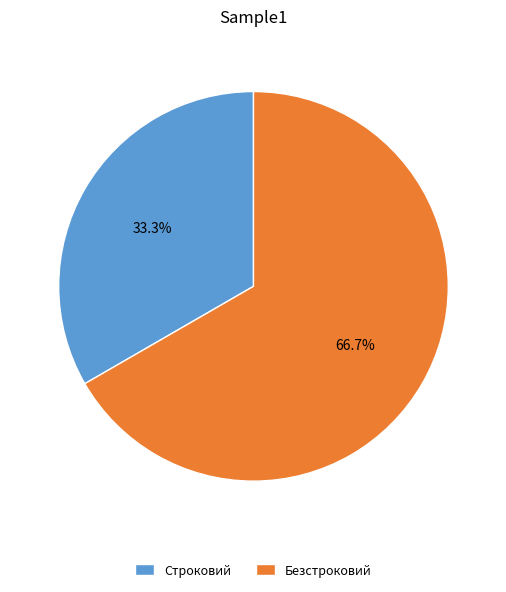

Is it true that Безстроковий is 67% of the pie?

True